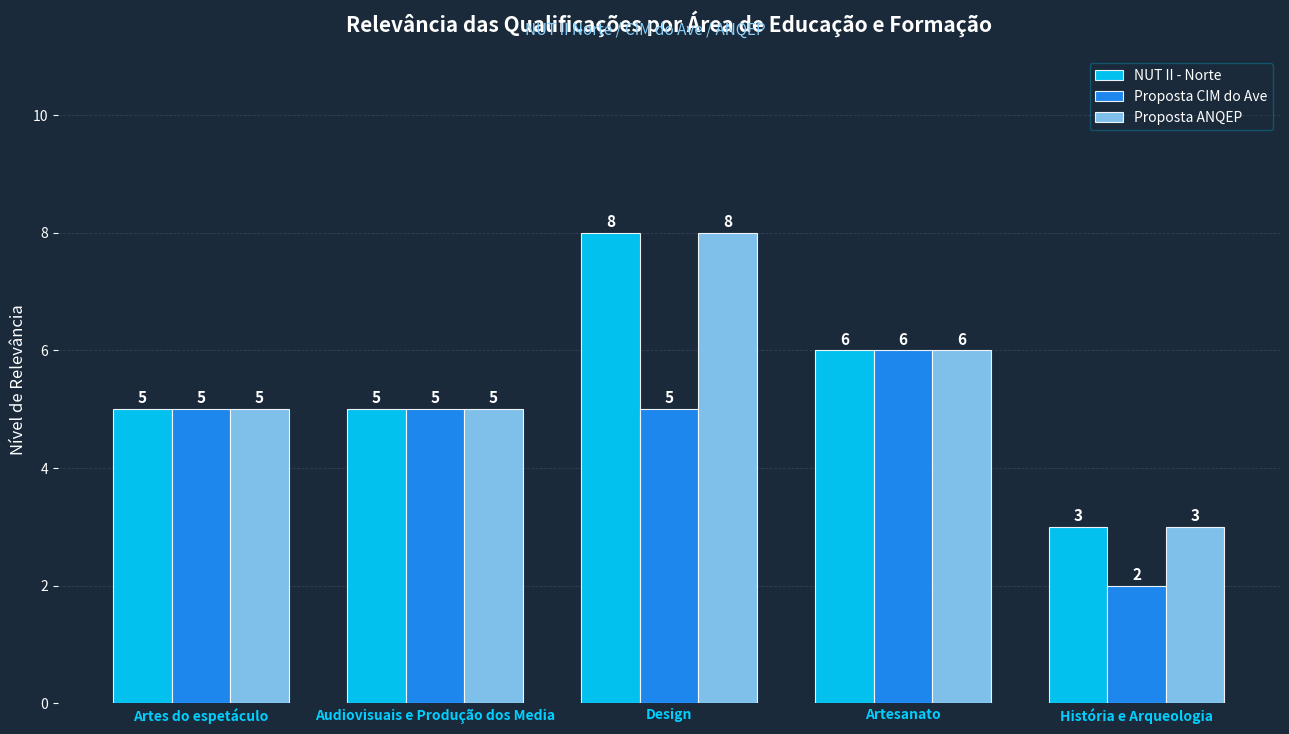

What is the minimum value shown in the chart?

2